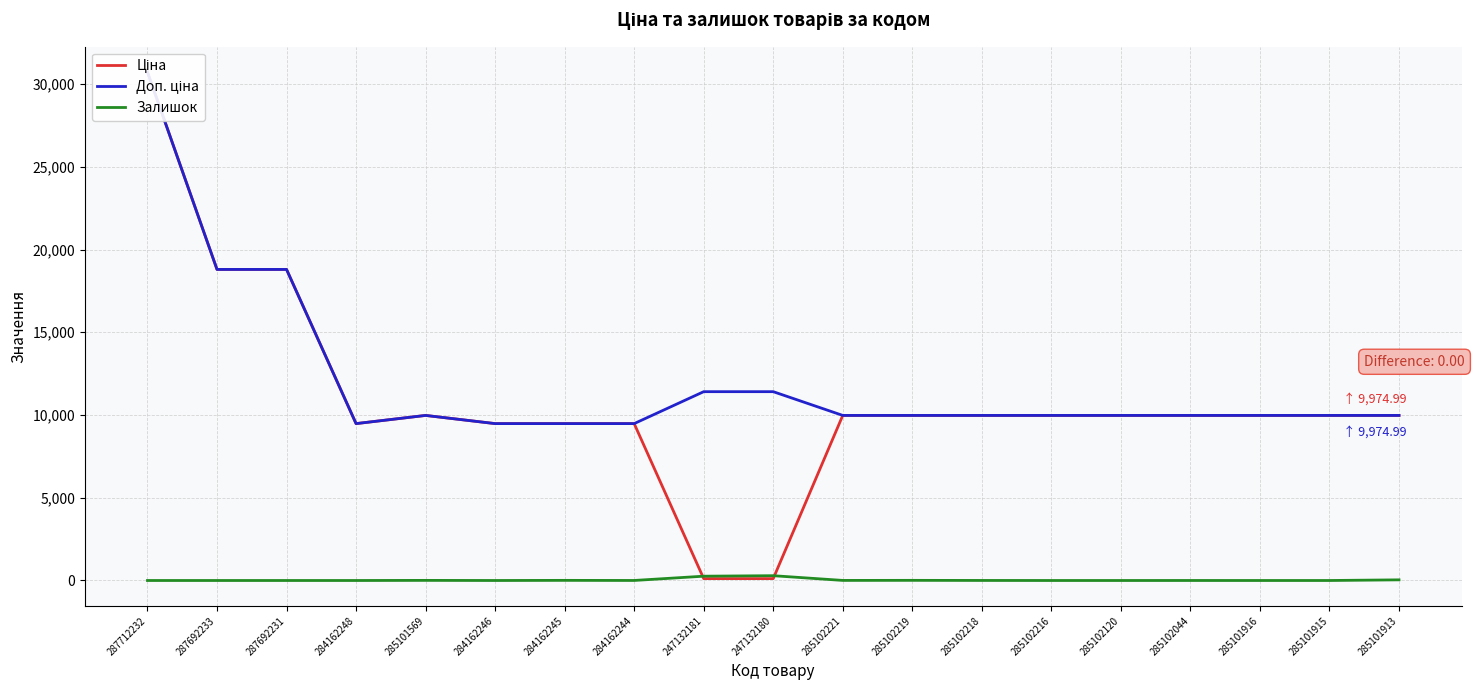

Reading left to right, transcribe all the data shown in this chart.

Ціна: 287712232=30717.1	287692233=18796.8	287692231=18796.8	284162248=9480.1	285101569=9975.0	284162246=9480.1	284162245=9480.1	284162244=9480.1	247132181=114.1	247132180=114.1	285102221=9975.0	285102219=9975.0	285102218=9975.0	285102216=9975.0	285102120=9975.0	285102044=9975.0	285101916=9975.0	285101915=9975.0	285101913=9975.0
Доп. ціна: 287712232=30717.1	287692233=18796.8	287692231=18796.8	284162248=9480.1	285101569=9975.0	284162246=9480.1	284162245=9480.1	284162244=9480.1	247132181=11410.0	247132180=11410.0	285102221=9975.0	285102219=9975.0	285102218=9975.0	285102216=9975.0	285102120=9975.0	285102044=9975.0	285101916=9975.0	285101915=9975.0	285101913=9975.0
Залишок: 287712232=0.0	287692233=0.0	287692231=0.0	284162248=0.0	285101569=7.0	284162246=0.0	284162245=8.0	284162244=2.0	247132181=260.0	247132180=290.0	285102221=5.0	285102219=9.0	285102218=3.0	285102216=0.0	285102120=0.0	285102044=1.0	285101916=0.0	285101915=0.0	285101913=39.0